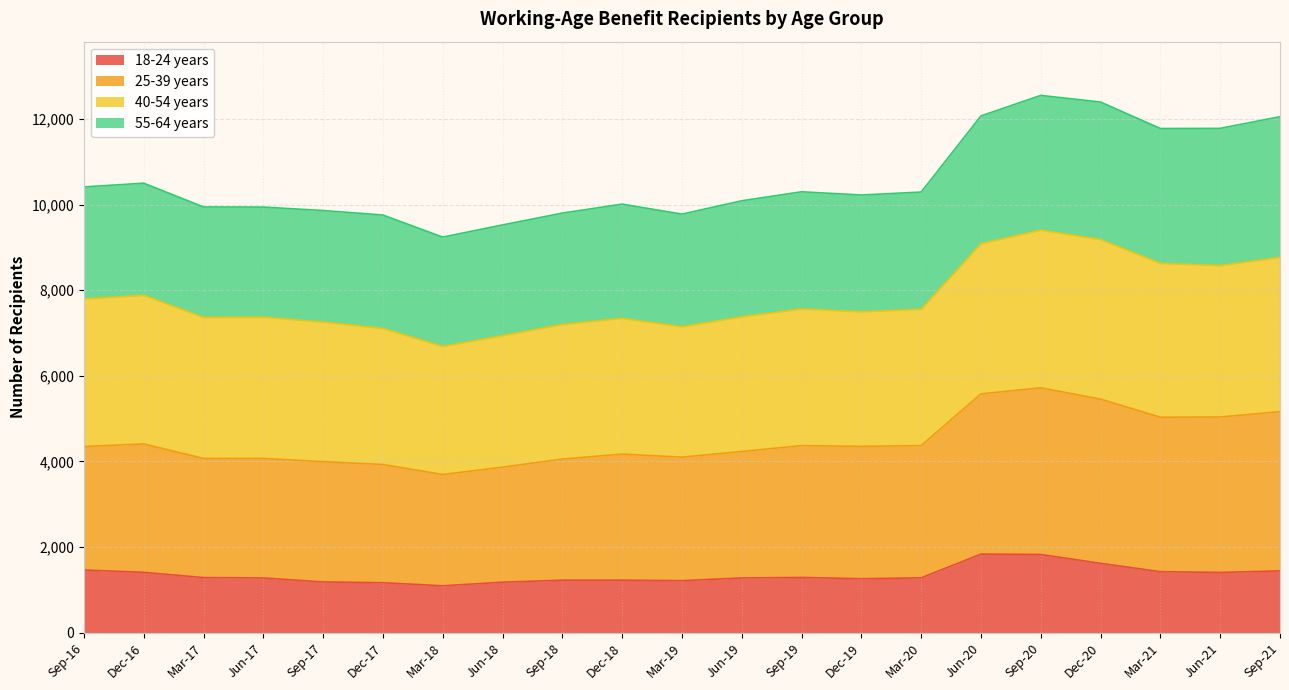

What is the maximum value for 18-24 years?

1833